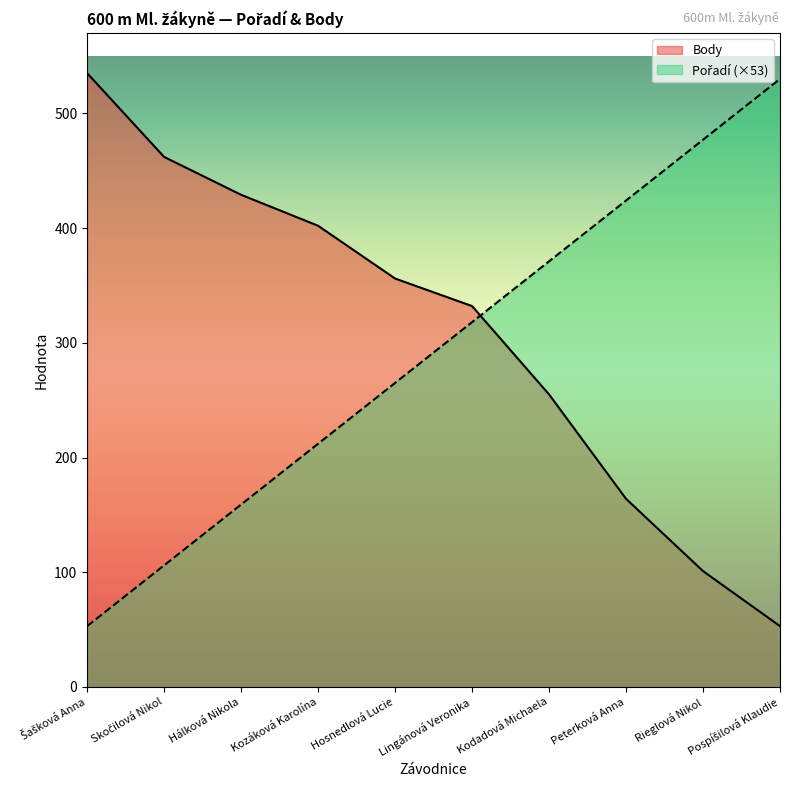

At which category does the chart reach its peak across all series?

Šašková Anna